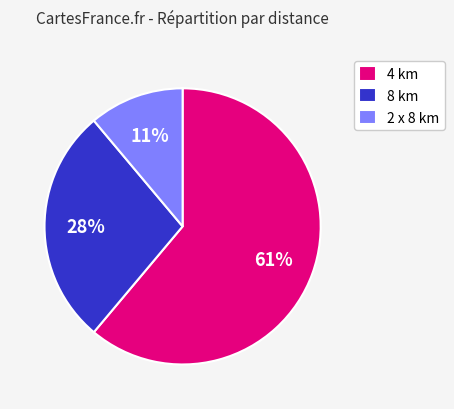

Does 4 km account for over 50% of the chart?

Yes